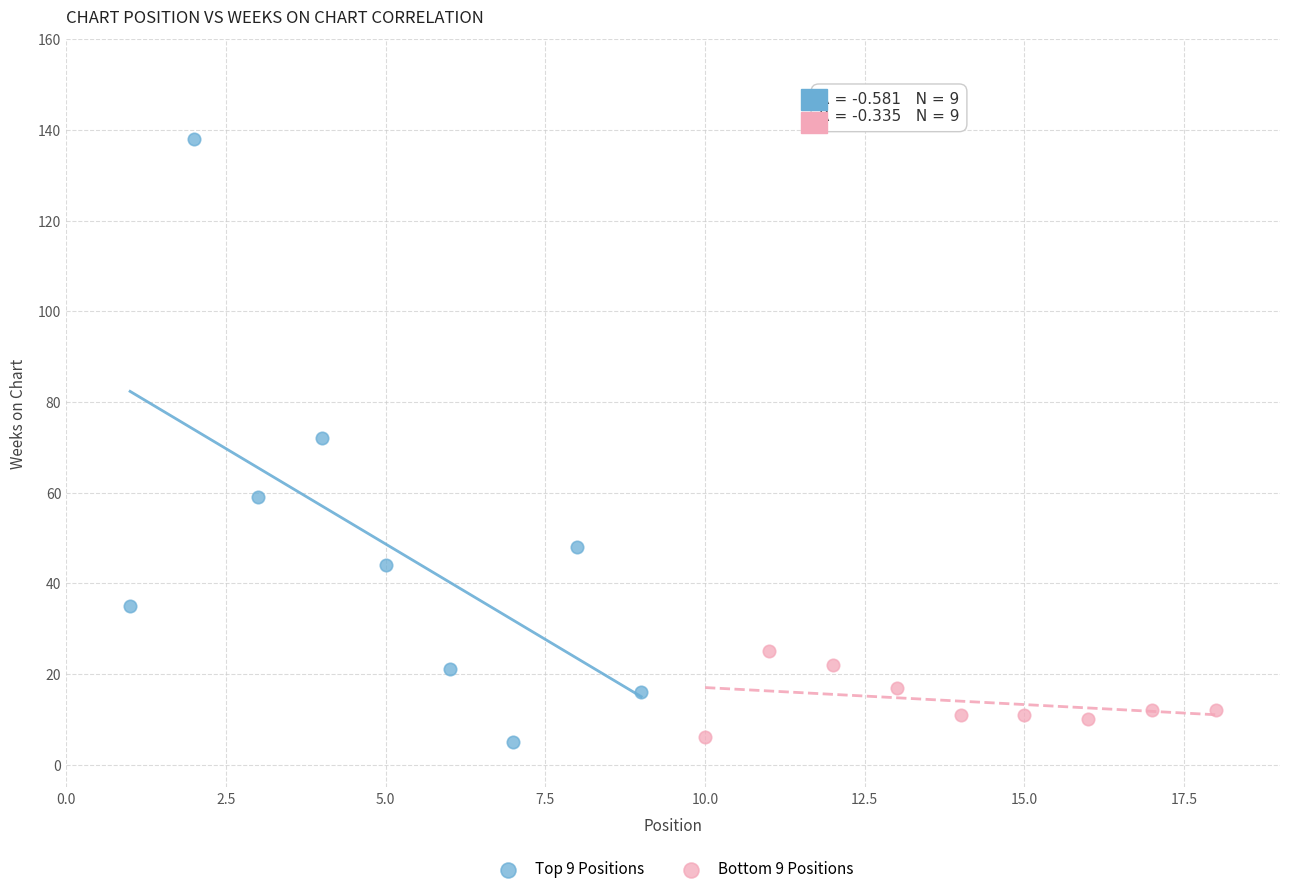

Which series reaches the maximum Y coordinate?

Top 9 Positions